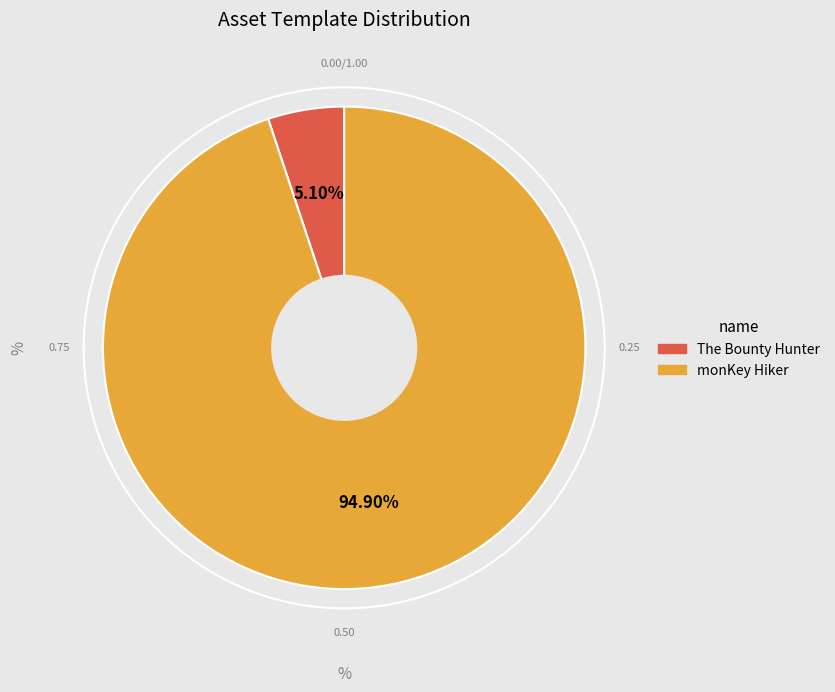

Approximately how many times larger is the value at monKey Hiker compared to The Bounty Hunter?

18.6